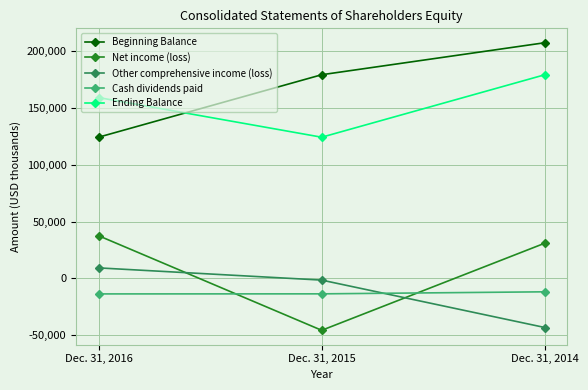

What is the sum of all Cash dividends paid values?

-38793